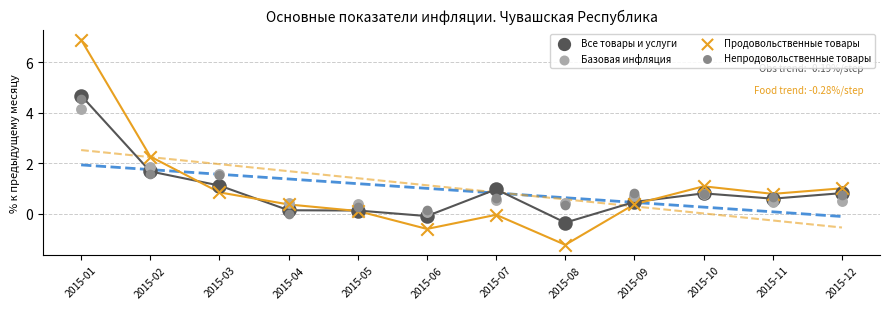

Which series has the largest Y range (max minus min)?

Продовольственные товары